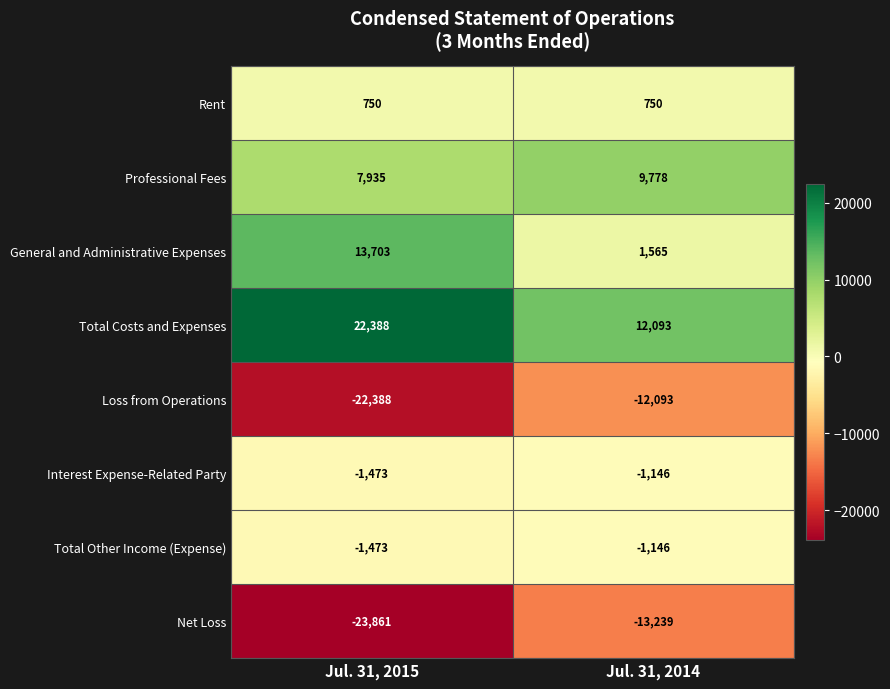

What is the total value across all series at Jul. 31, 2014?

-3438